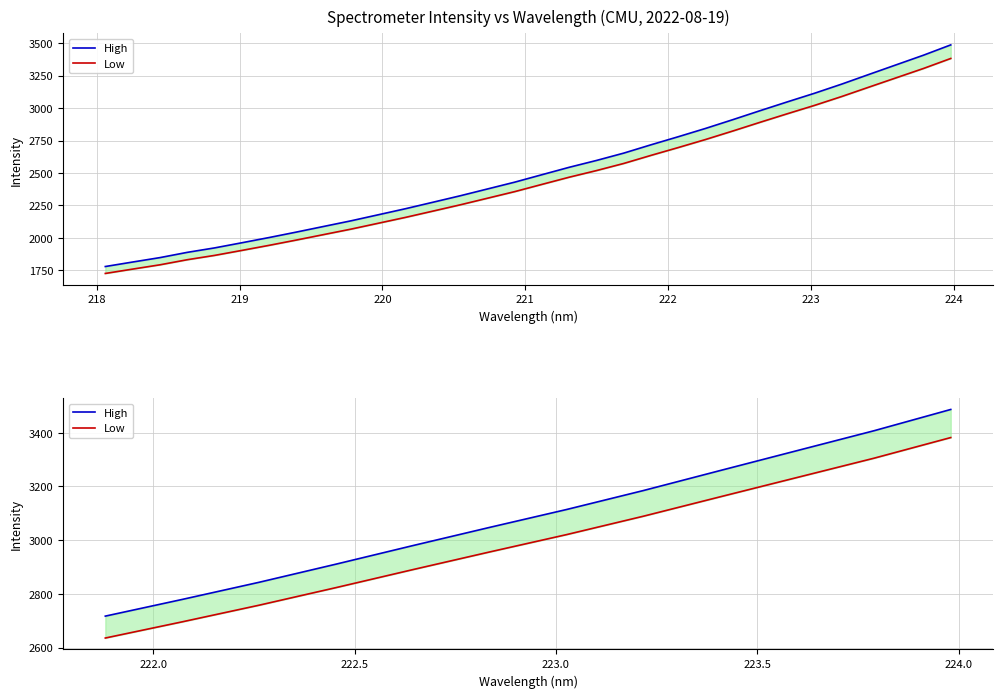

Reading left to right, list all the values displayed in this chart.

High: 2717.2	2779.3	2843.1	2910.6	2979.7	3047.5	3114.0	3184.6	3259.1	3333.1	3407.0	3486.3
Low: 2635.7	2695.9	2757.8	2823.2	2890.3	2956.0	3020.6	3089.1	3161.3	3233.1	3304.8	3381.7